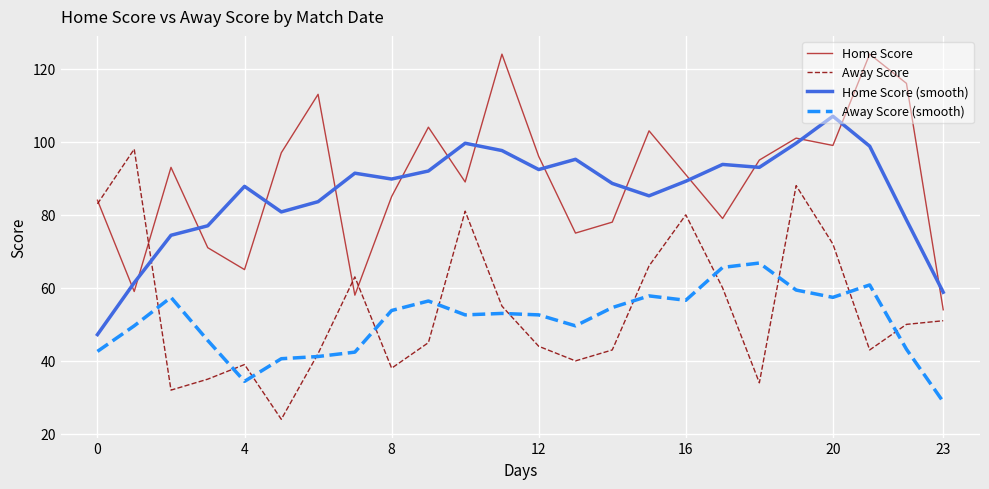

What is the highest value of the Home Score (smooth) series?

107.0